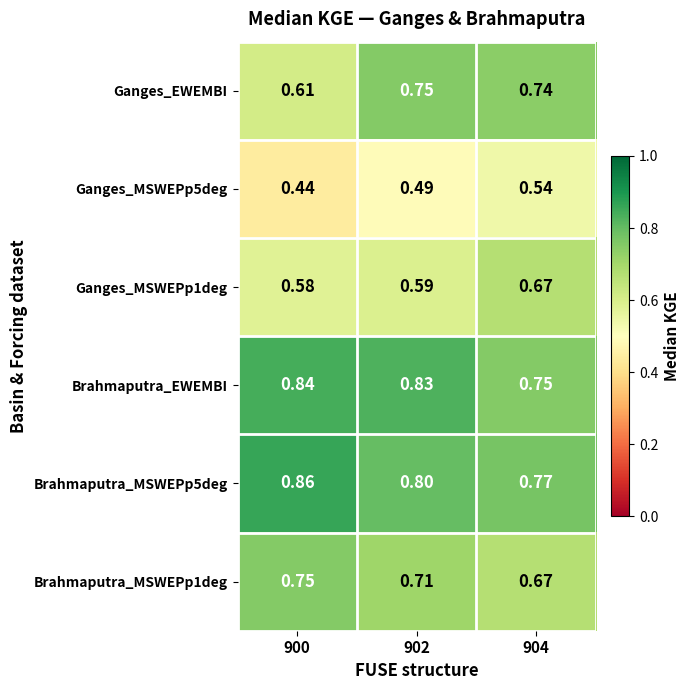

How many series are shown in this chart?

6